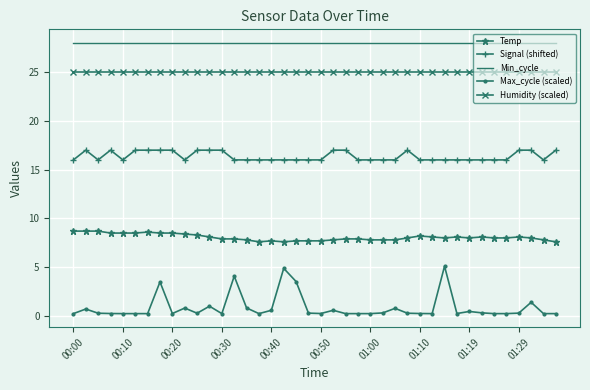

Rank the series by their maximum value, from lowest to highest.

Max_cycle (scaled), Temp, Signal (shifted), Humidity (scaled), Min_cycle